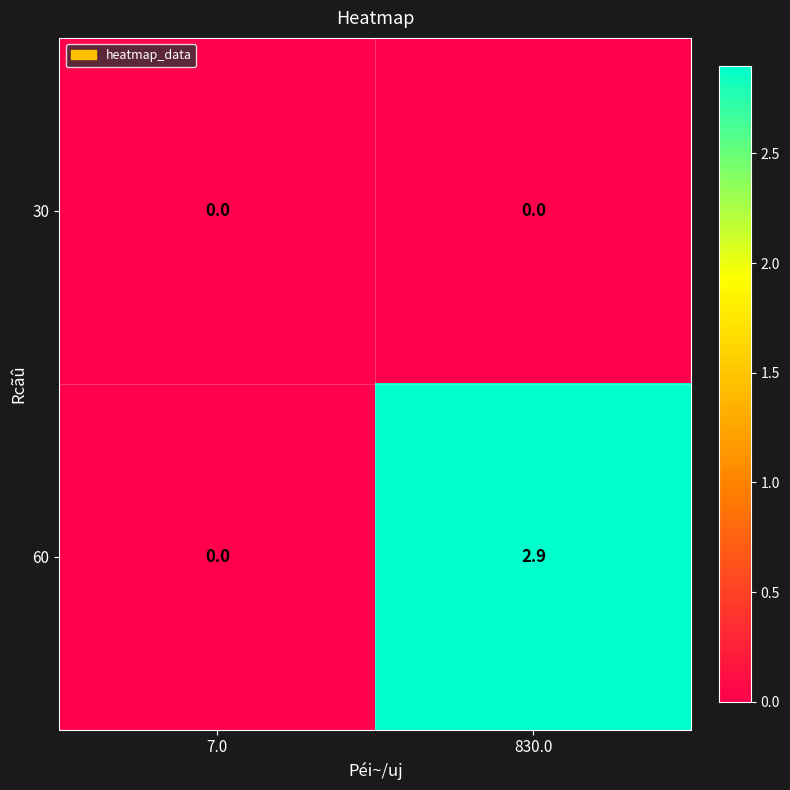

Where does the 60 series first go above 2?

830.0